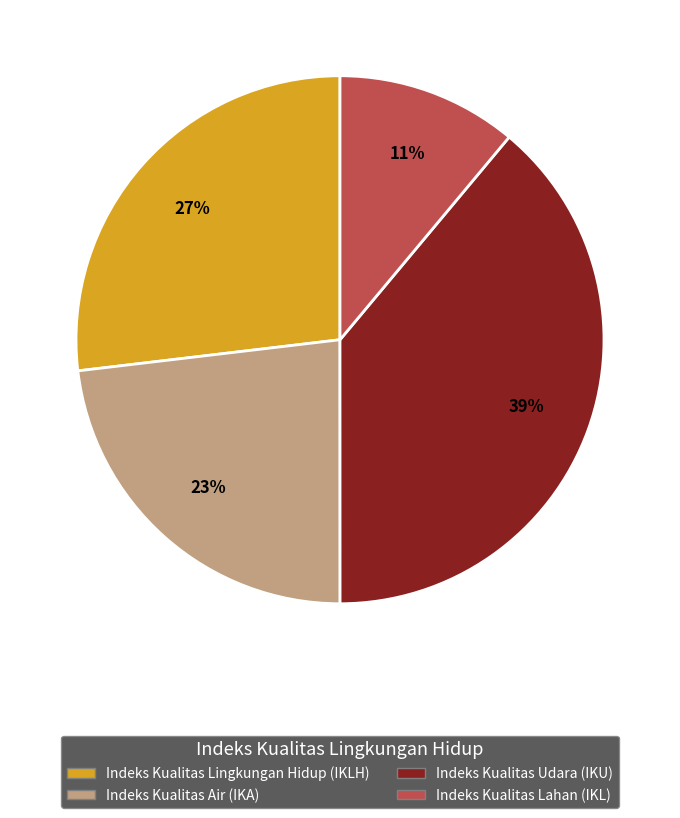

Which category has the biggest portion of the pie?

Indeks Kualitas Udara (IKU)